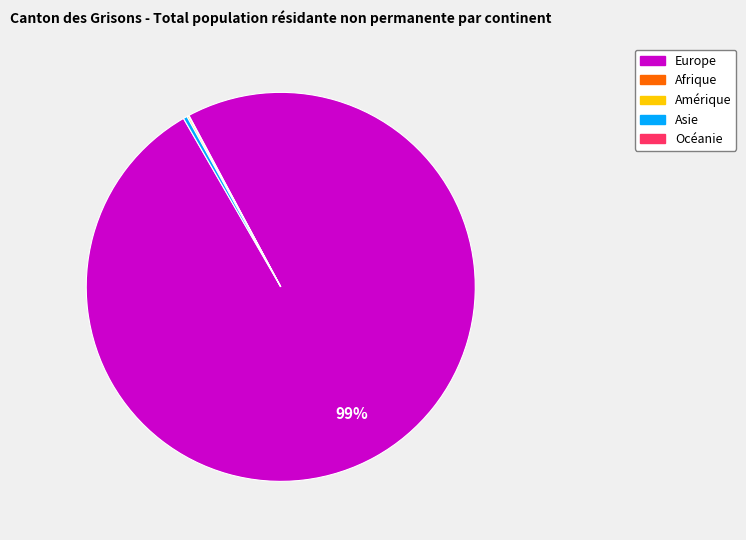

Is there any slice that represents more than half of the pie?

Yes